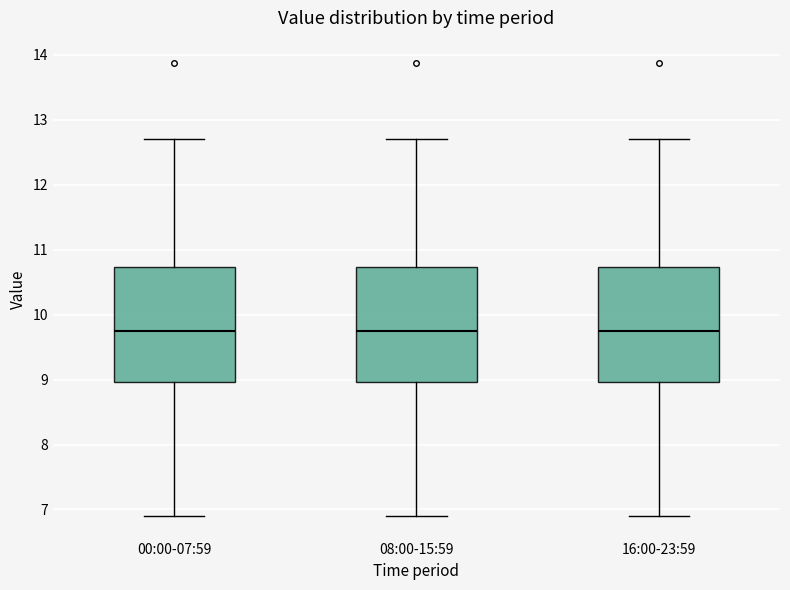

Reading left to right, transcribe this box plot: for each box, give where its median line is, the range the box spans, and where its two whiskers end, as read against the y-axis. The values are not printed on the chart, so give them approximately, as read against the axis.

00:00-07:59: median 9.8, box 9.0 to 10.7, whiskers 6.9 to 12.7
08:00-15:59: median 9.8, box 9.0 to 10.7, whiskers 6.9 to 12.7
16:00-23:59: median 9.8, box 9.0 to 10.7, whiskers 6.9 to 12.7